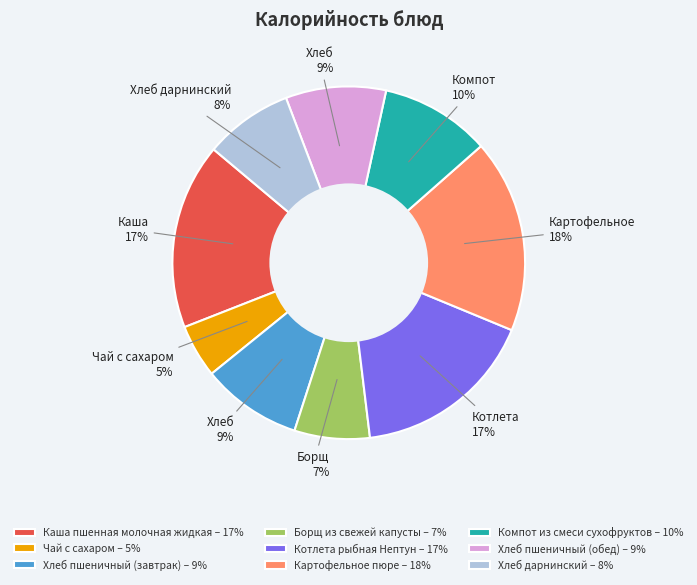

Do Хлеб пшеничный (обед) – 9% and Хлеб дарнинский – 8% together represent more than half of the pie?

No